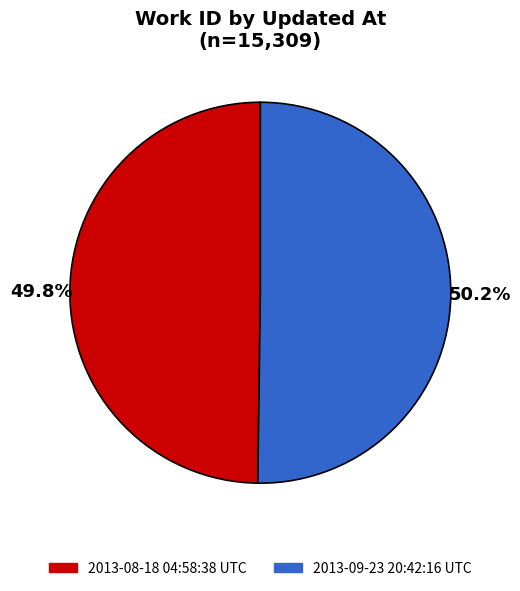

Does any single category account for the majority?

Yes